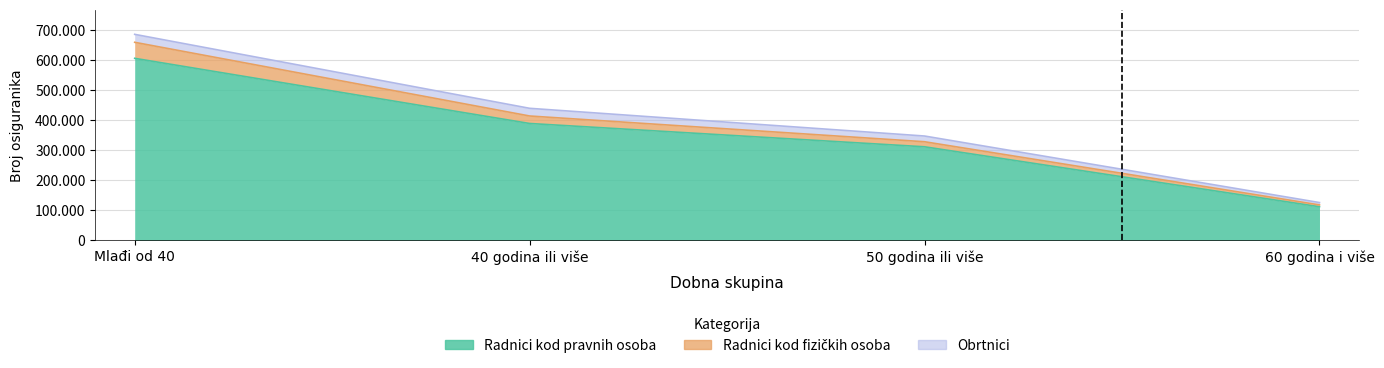

What is the difference between the Radnici kod fizičkih osoba values at 50 godina ili više and Mlađi od 40?

36551